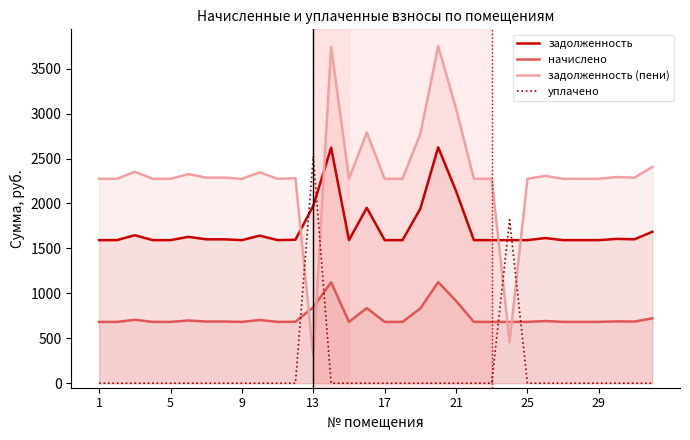

How many values in the задолженность series are below 1597?

16